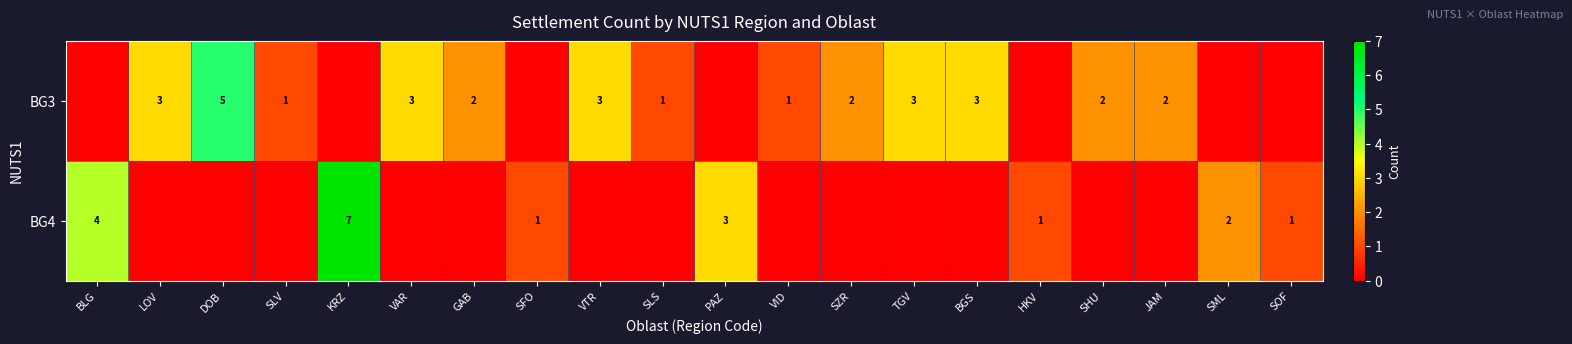

Count the number of categories in the chart.

20